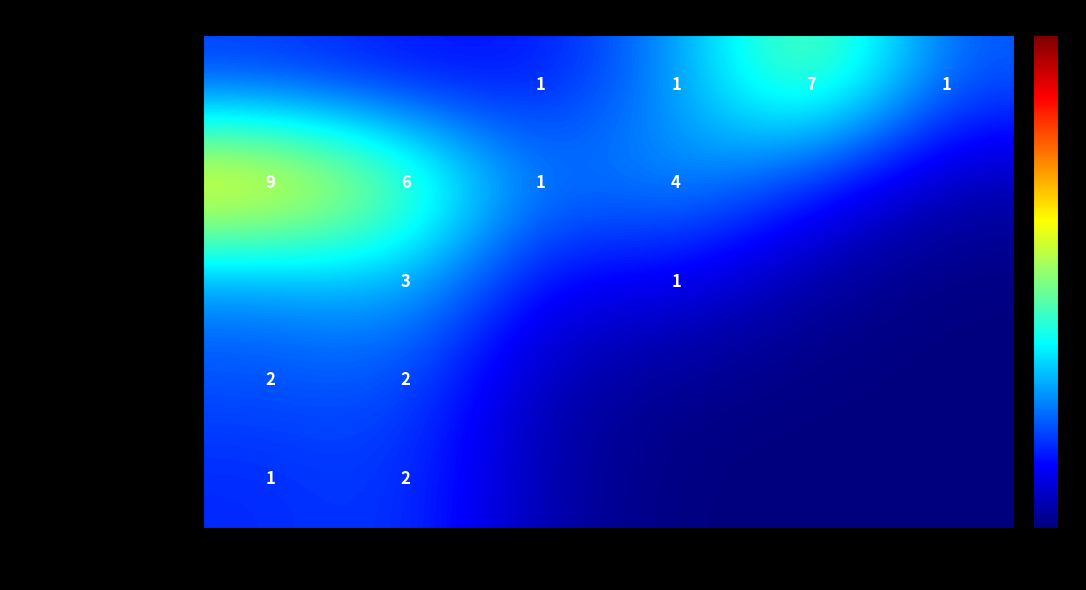

Is the value of Softlines Private Label at 80-100 greater than the value of Apparel at 100-150?

No